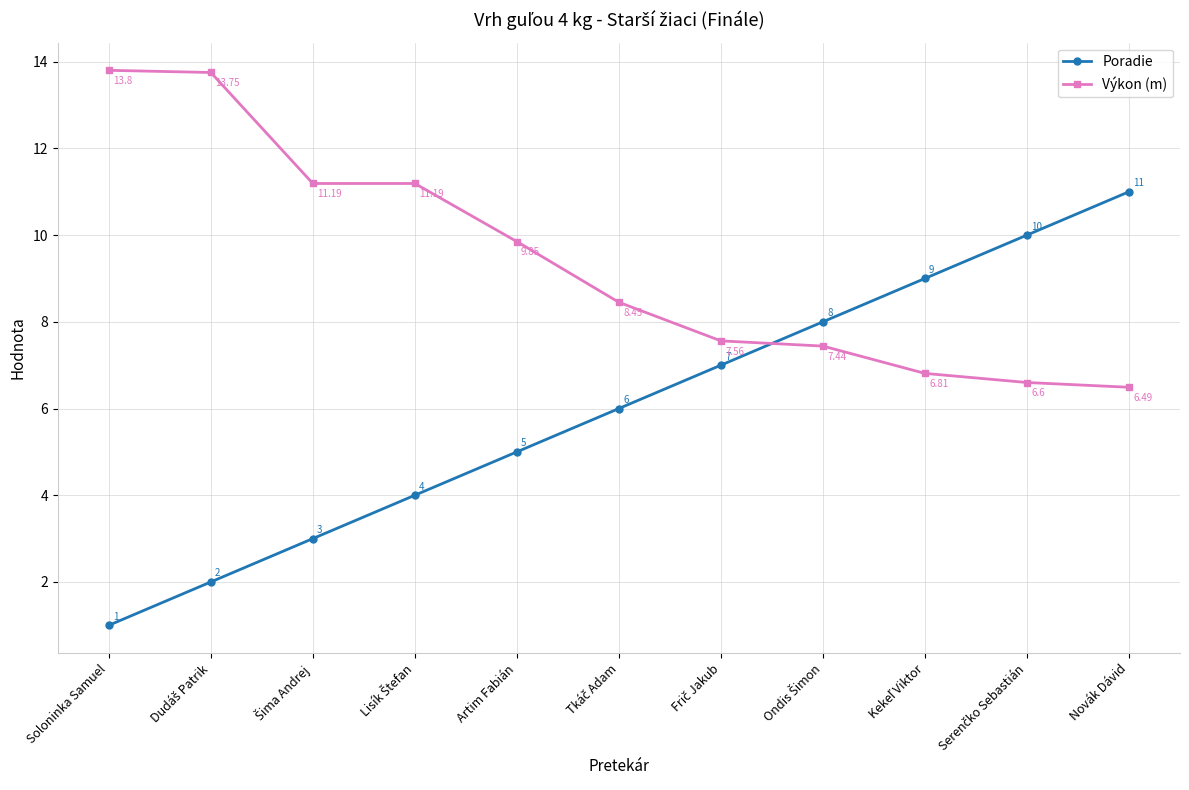

True or false: Poradie and Výkon (m) cross at least once.

True